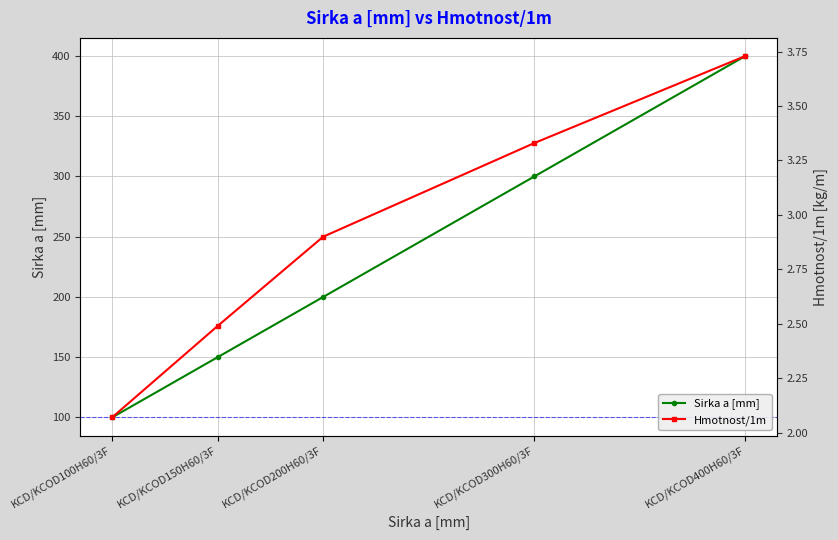

What is the sum of all Sirka a [mm] values?

1150